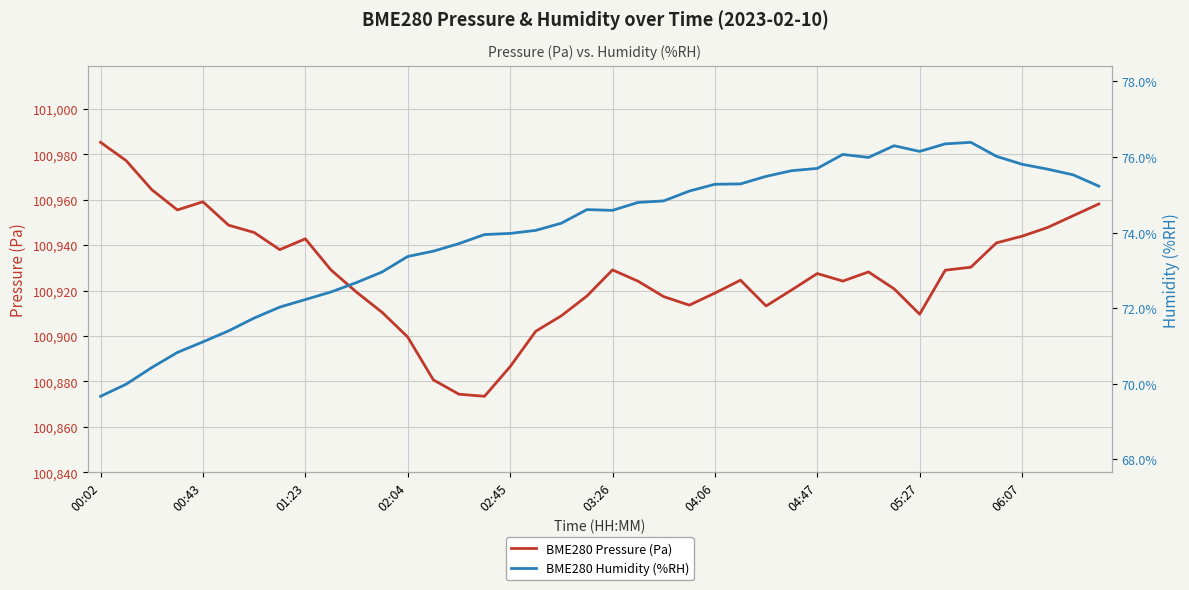

What is the maximum value for BME280 Pressure (Pa)?

100985.4